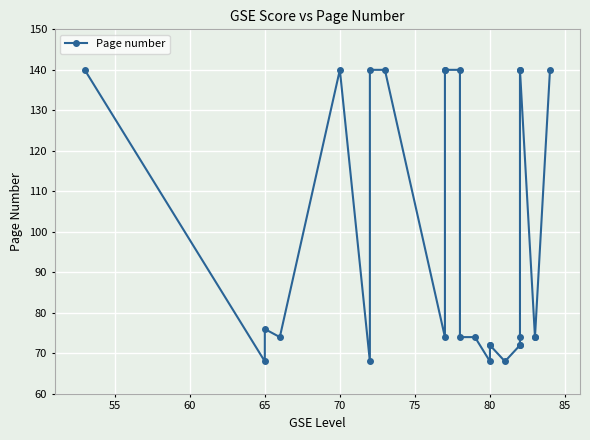

The value at 80 is 72. True or false?

True